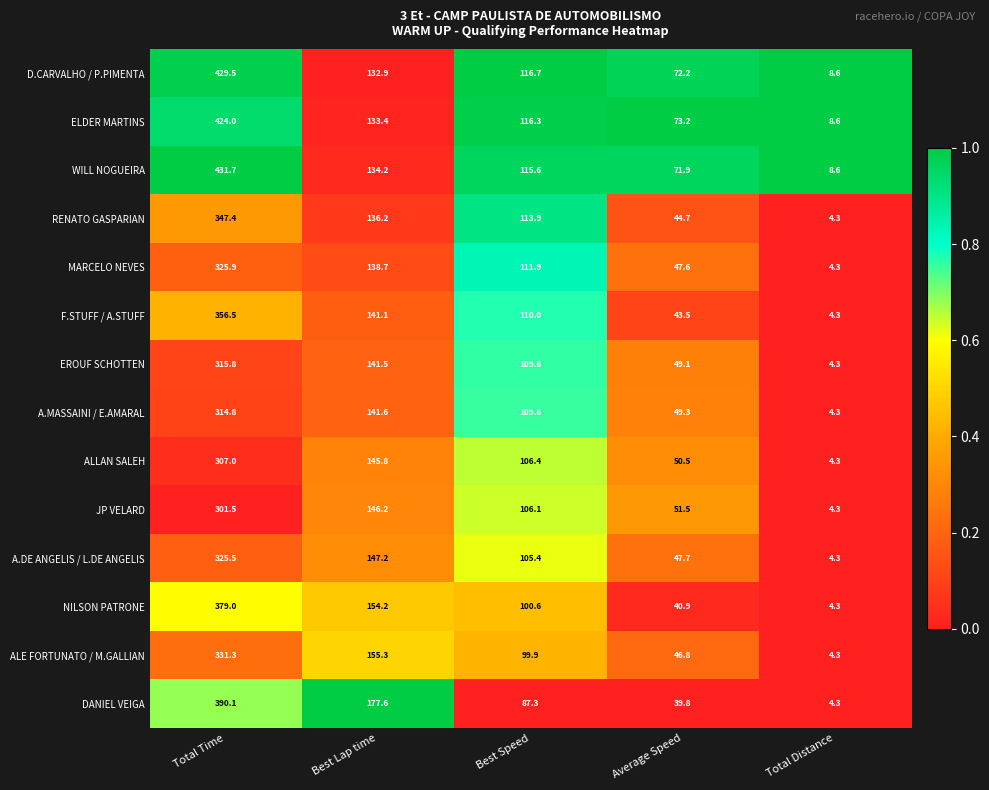

How many distinct data groups are displayed?

14